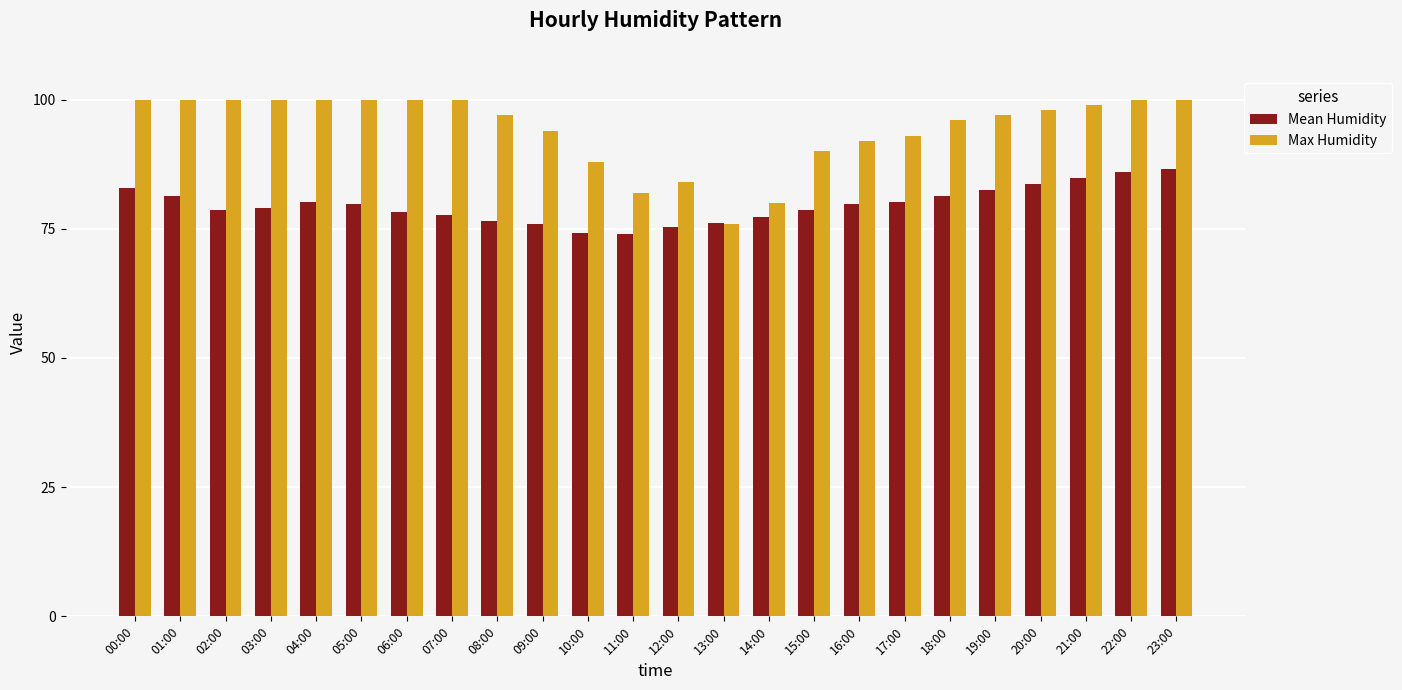

What is the difference between the second highest and minimum values in the Max Humidity series?

24.0